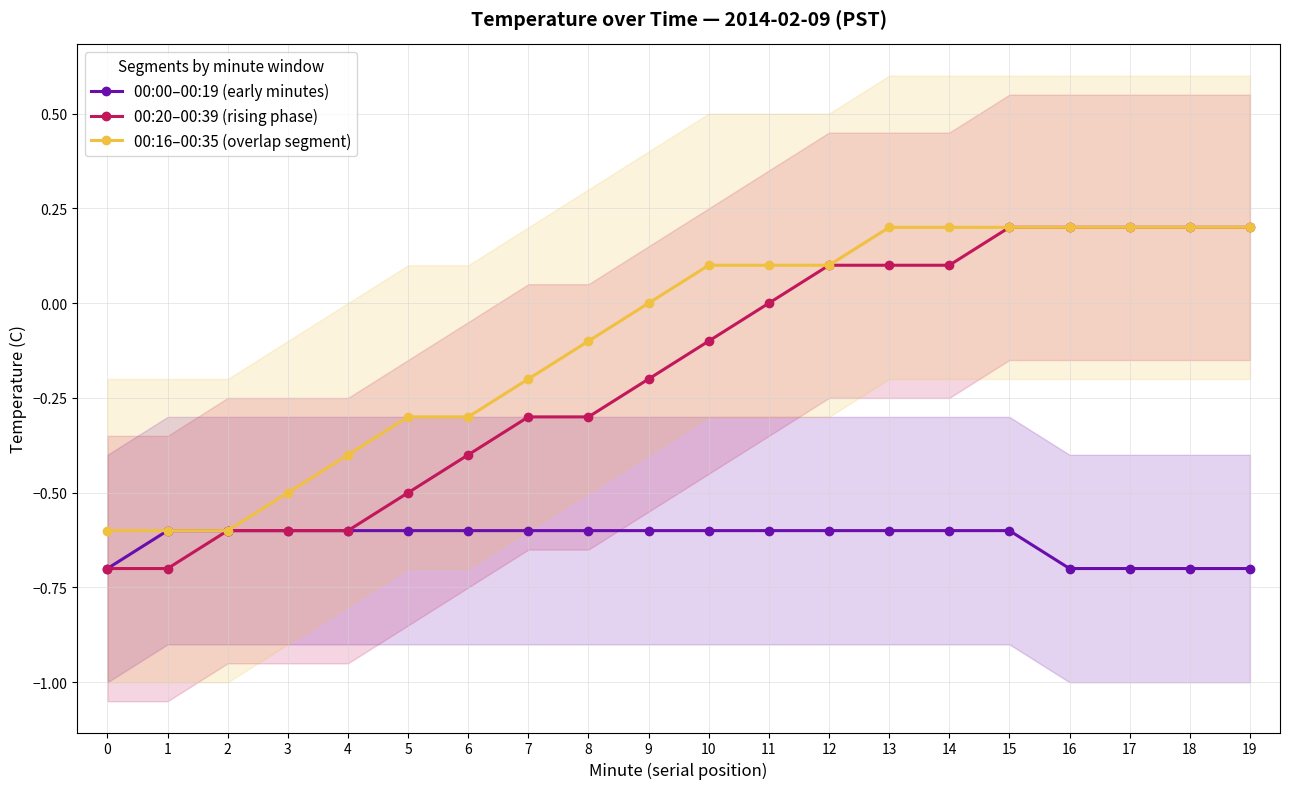

What is the spread (max minus min) of values at 18?

0.9